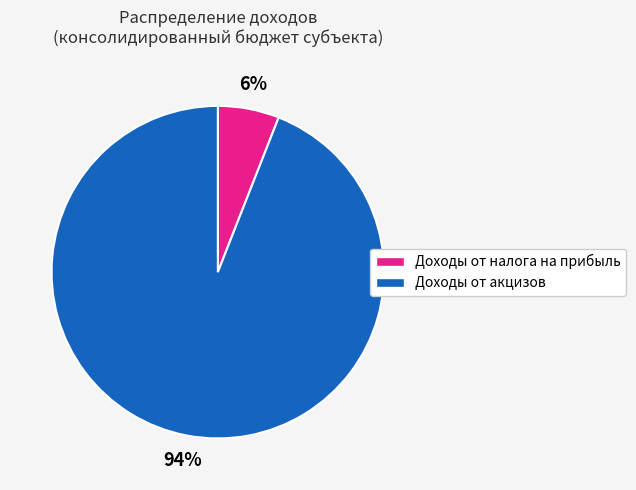

Which has a higher value, Доходы от акцизов or Доходы от налога на прибыль?

Доходы от акцизов